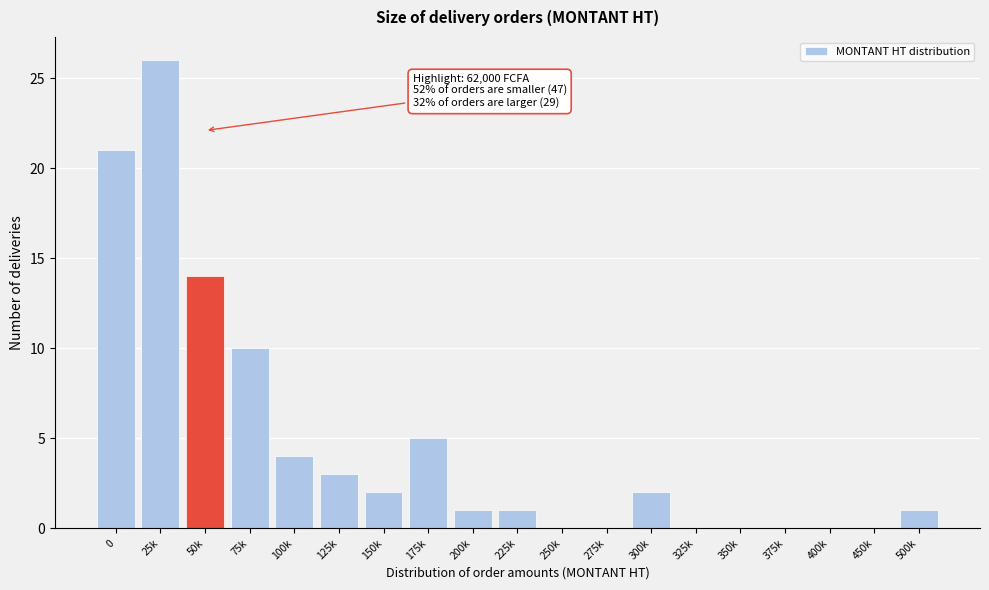

Reading left to right, list all the values displayed in this chart.

0=21	25k=26	50k=14	75k=10	100k=4	125k=3	150k=2	175k=5	200k=1	225k=1	250k=0	275k=0	300k=2	325k=0	350k=0	375k=0	400k=0	450k=0	500k=1